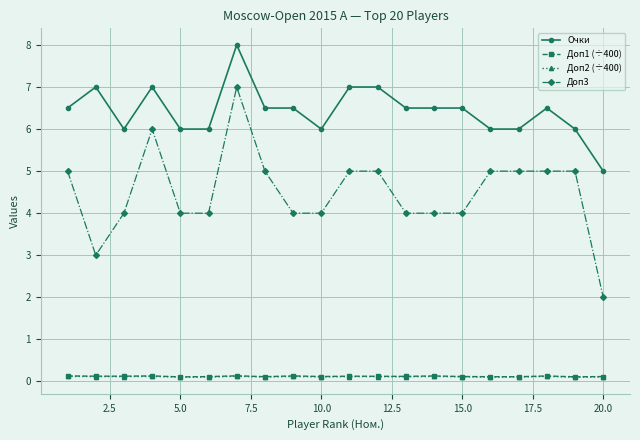

What are all the series names shown in the legend?

Очки, Доп1 (÷400), Доп2 (÷400), Доп3